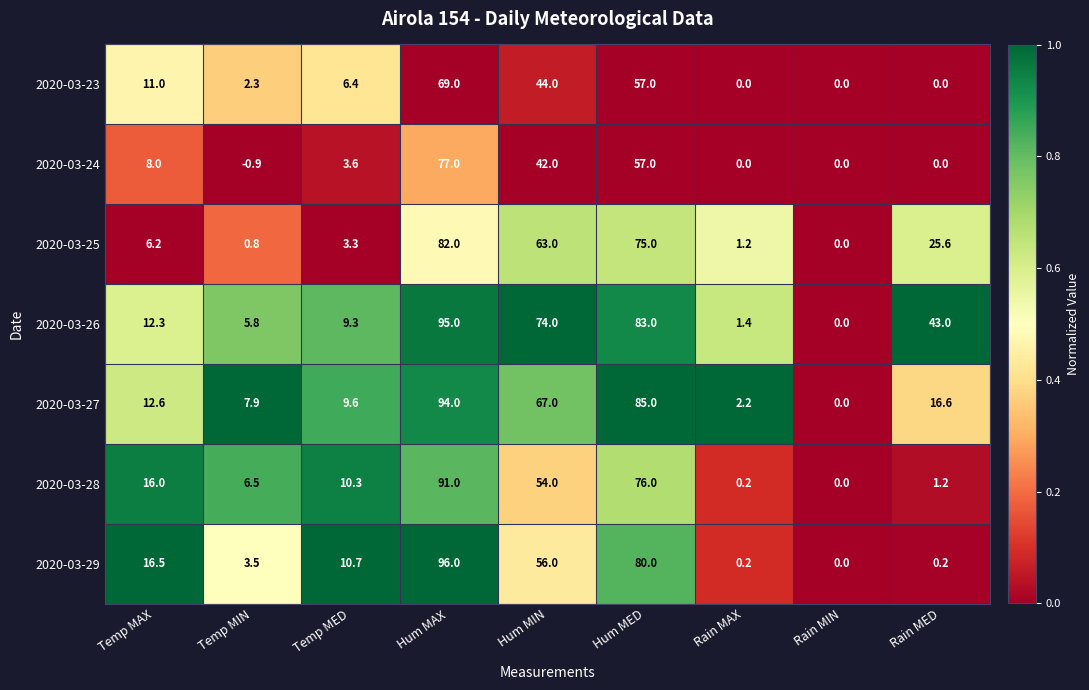

How many distinct data groups are displayed?

7